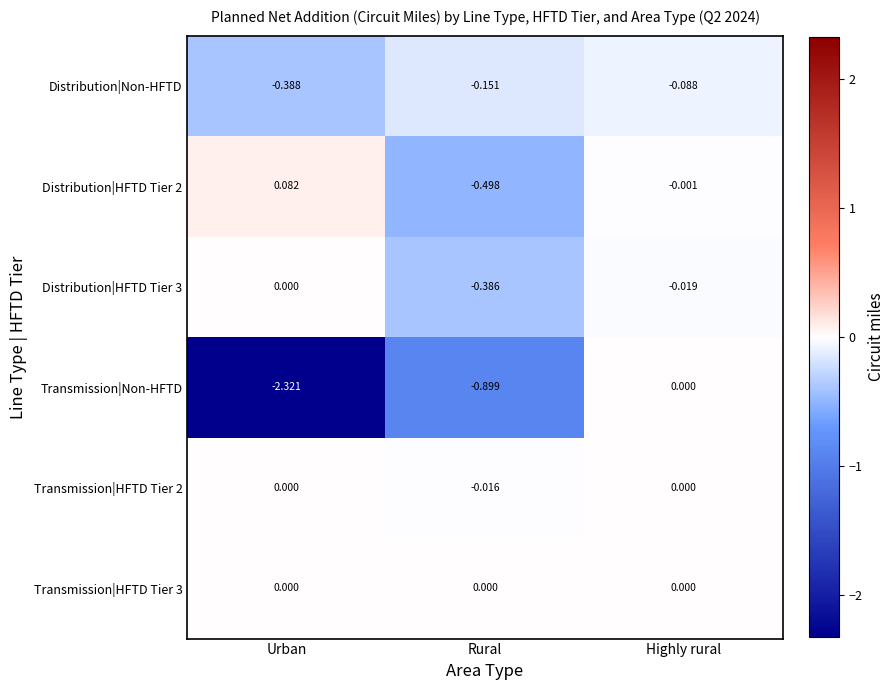

Which category has the highest value in the Distribution|Non-HFTD series?

Highly rural